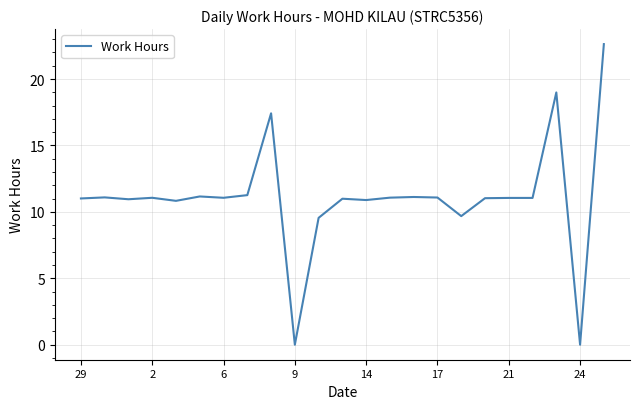

What is the maximum value shown in the chart?

22.6